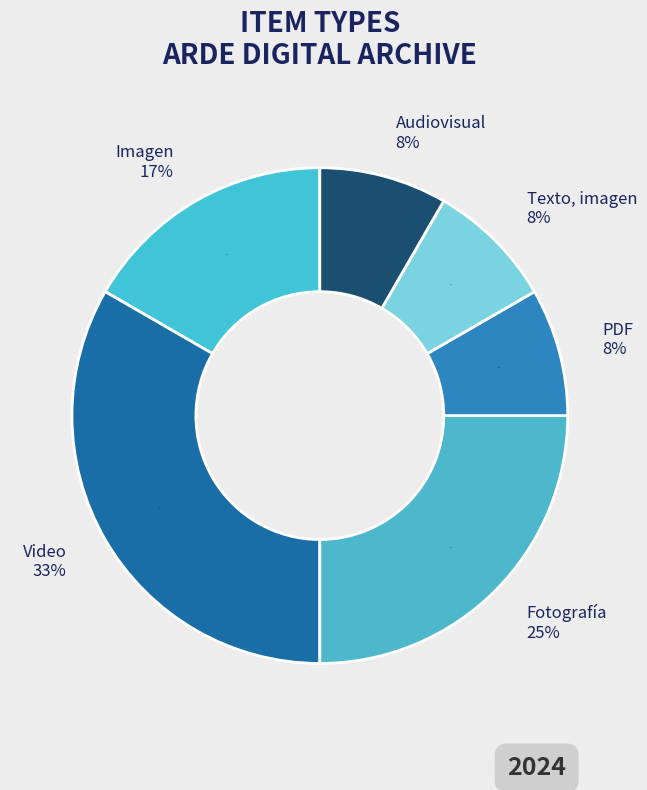

Count the number of slices in the pie.

6